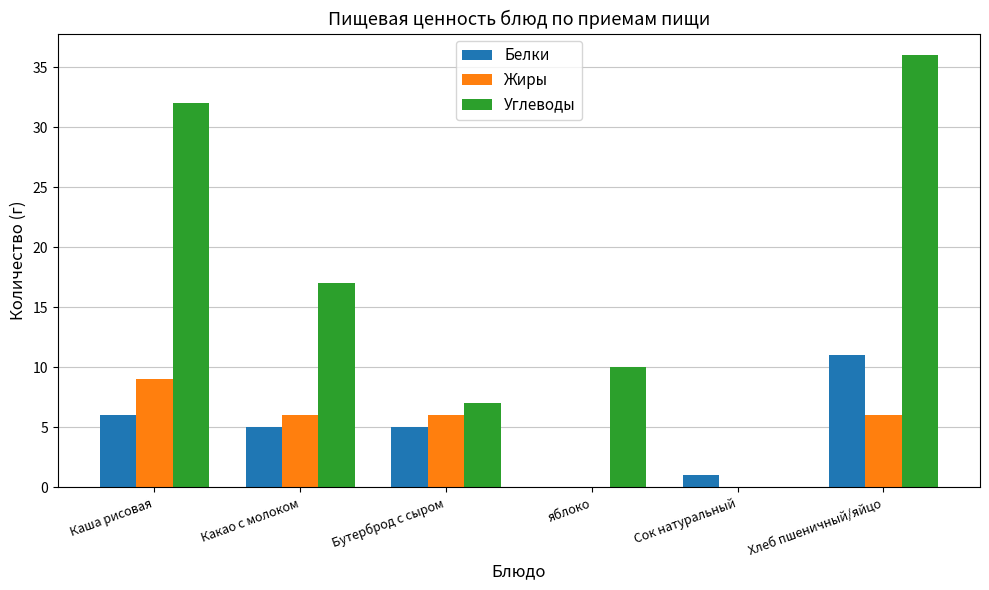

Where is Углеводы nearest to the value 18?

Какао с молоком